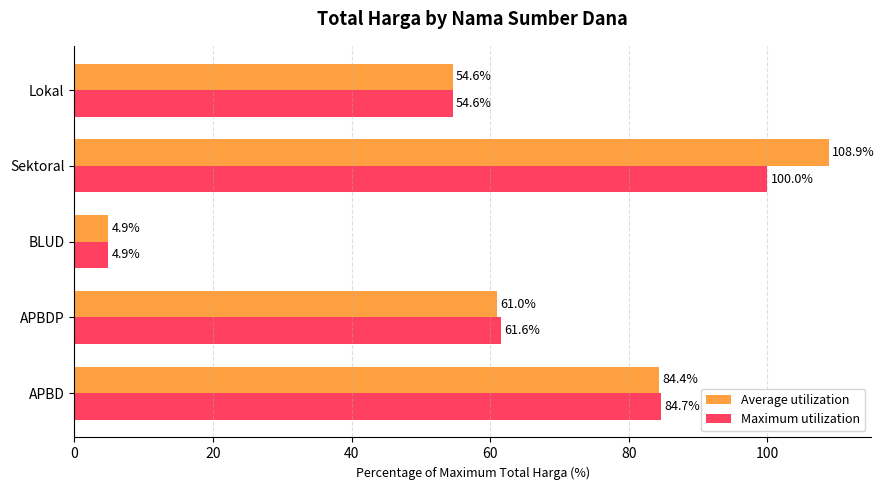

What is the average value of the Average utilization series?

62.8